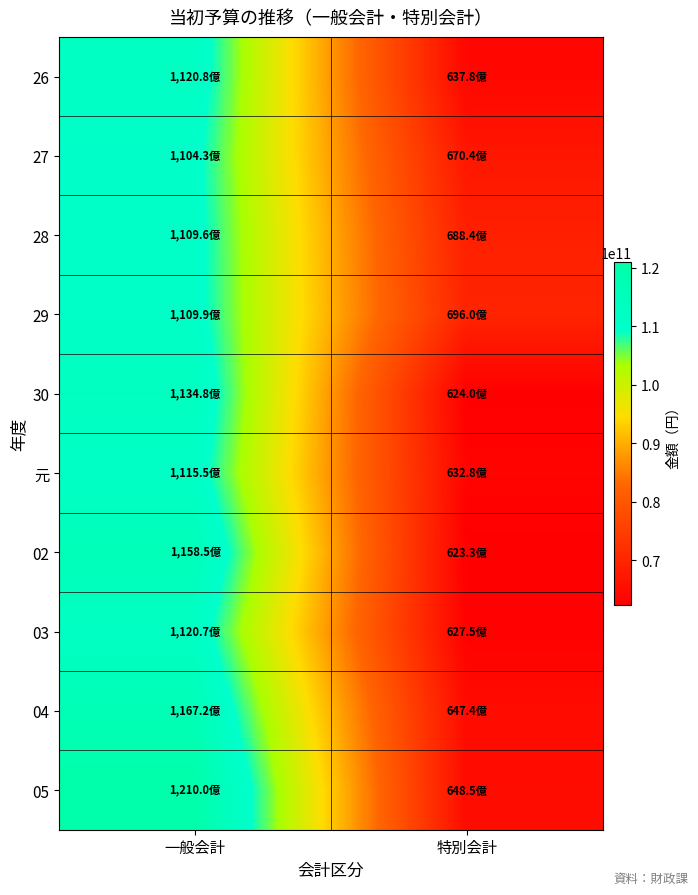

At how many categories does at least one series exceed 107082889994?

1